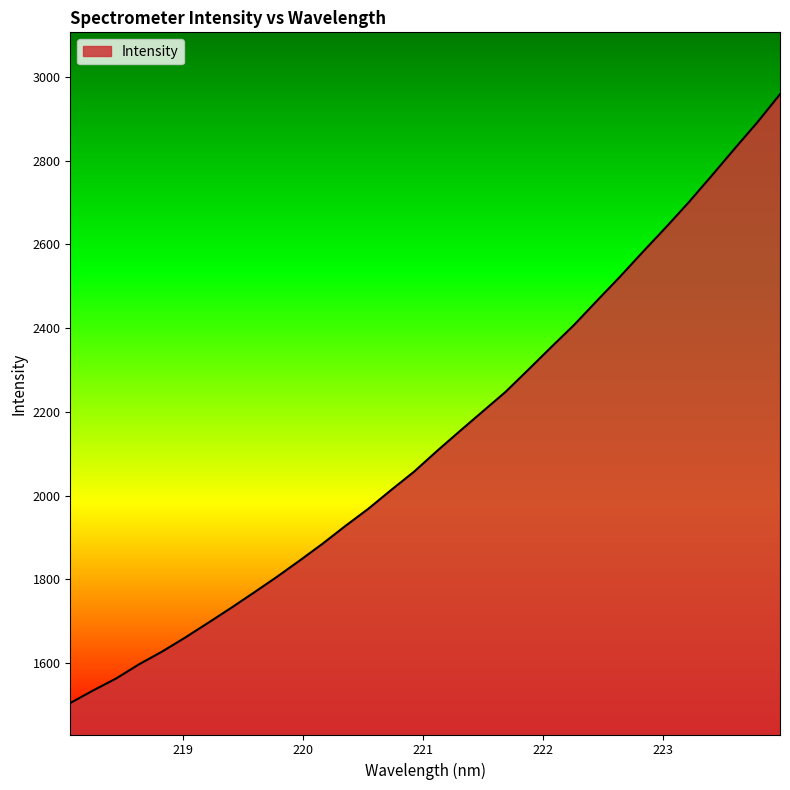

What is the maximum value shown in the chart?

2958.5